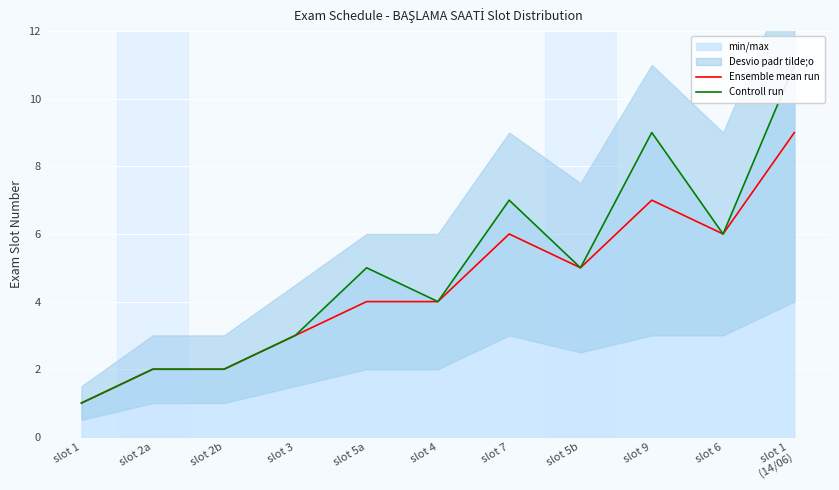

How many Controll run values are between 2 and 7?

8